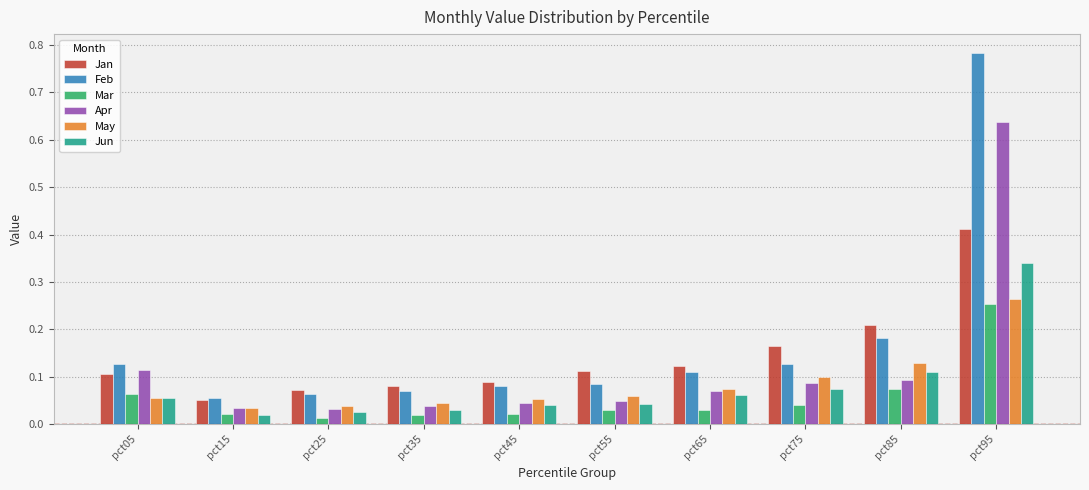

What is the difference between the Feb values at pct05 and pct95?

0.7